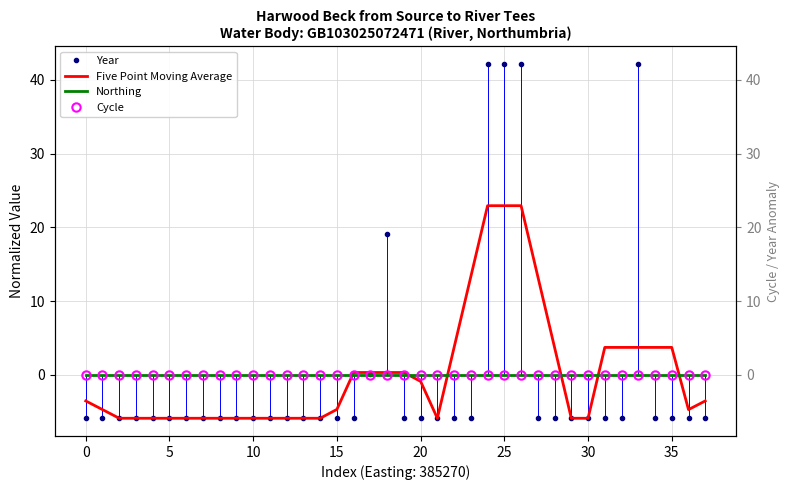

Reading left to right, extract all data points from this chart.

Year: -5.9	-5.9	-5.9	-5.9	-5.9	-5.9	-5.9	-5.9	-5.9	-5.9	-5.9	-5.9	-5.9	-5.9	-5.9	-5.9	-5.9	0.1	19.1	-5.9	-5.9	-5.9	-5.9	-5.9	42.1	42.1	42.1	-5.9	-5.9	-5.9	-5.9	-5.9	-5.9	42.1	-5.9	-5.9	-5.9	-5.9
Five Point Moving Average: -3.5	-4.7	-5.9	-5.9	-5.9	-5.9	-5.9	-5.9	-5.9	-5.9	-5.9	-5.9	-5.9	-5.9	-5.9	-4.7	0.3	0.3	0.3	0.3	-0.9	-5.9	3.7	13.3	22.9	22.9	22.9	13.3	3.7	-5.9	-5.9	3.7	3.7	3.7	3.7	3.7	-4.7	-3.5
Northing: 0.0	0.0	0.0	0.0	0.0	0.0	0.0	0.0	0.0	0.0	0.0	0.0	0.0	0.0	0.0	0.0	0.0	0.0	0.0	0.0	0.0	0.0	0.0	0.0	0.0	0.0	0.0	0.0	0.0	0.0	0.0	0.0	0.0	0.0	0.0	0.0	0.0	0.0
Cycle: 0.0	0.0	0.0	0.0	0.0	0.0	0.0	0.0	0.0	0.0	0.0	0.0	0.0	0.0	0.0	0.0	0.0	0.0	0.0	0.0	0.0	0.0	0.0	0.0	0.0	0.0	0.0	0.0	0.0	0.0	0.0	0.0	0.0	0.0	0.0	0.0	0.0	0.0